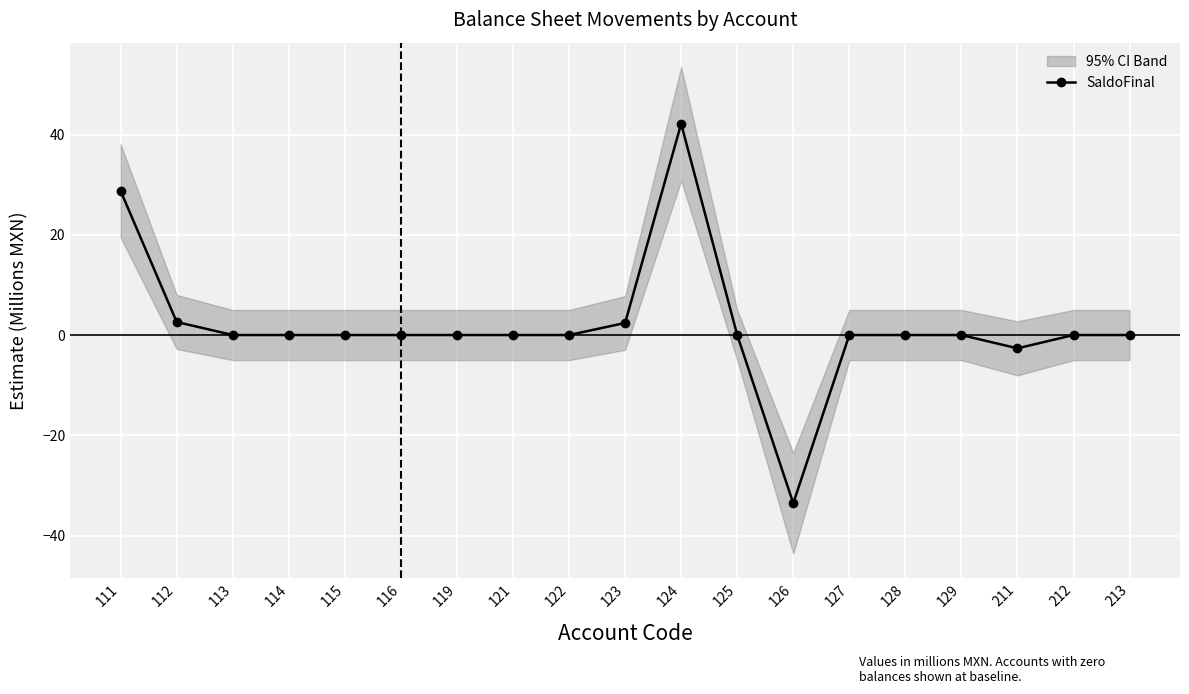

How many positive values are there?

4